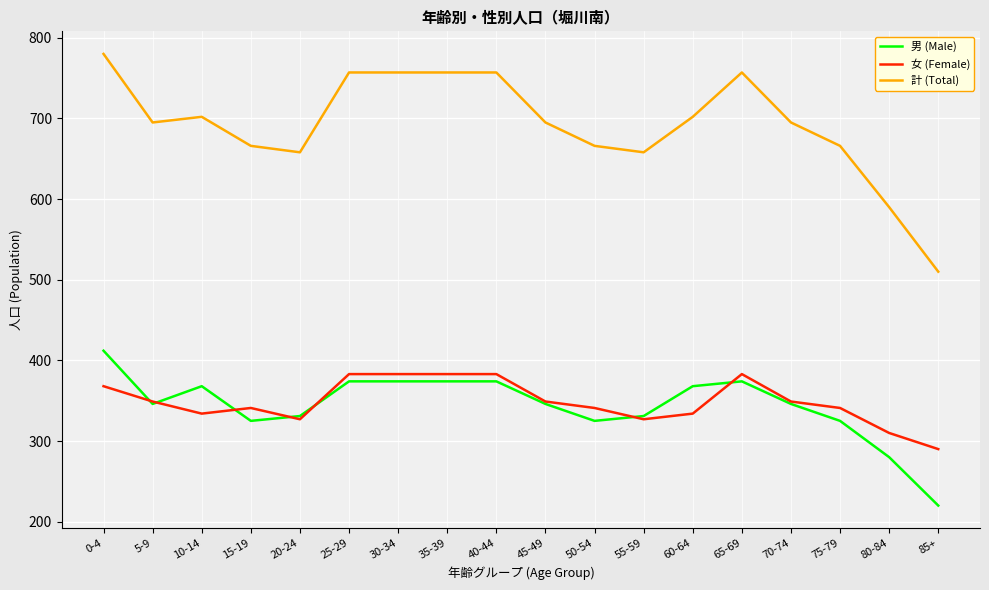

True or false: 計 (Total) and 男 (Male) cross at least once.

False